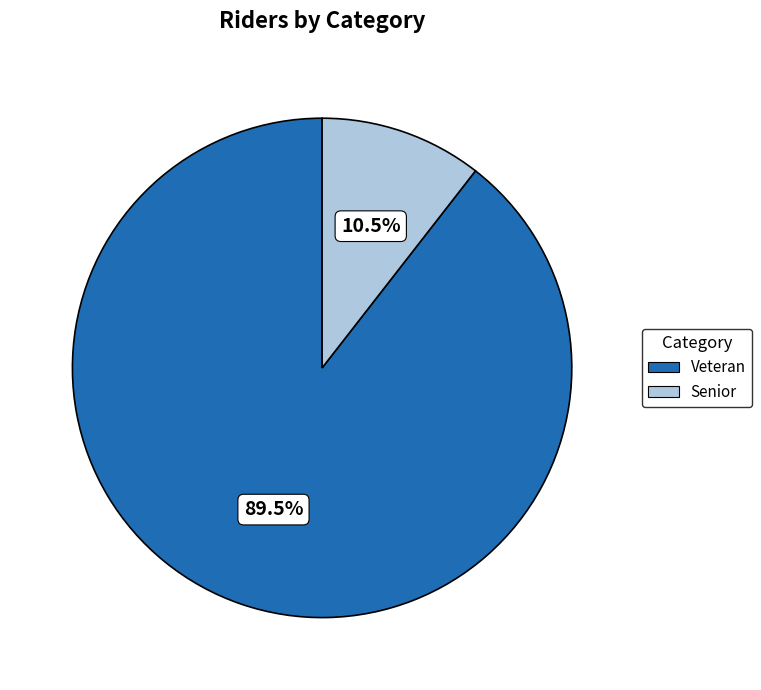

Does Veteran account for over 50% of the chart?

Yes